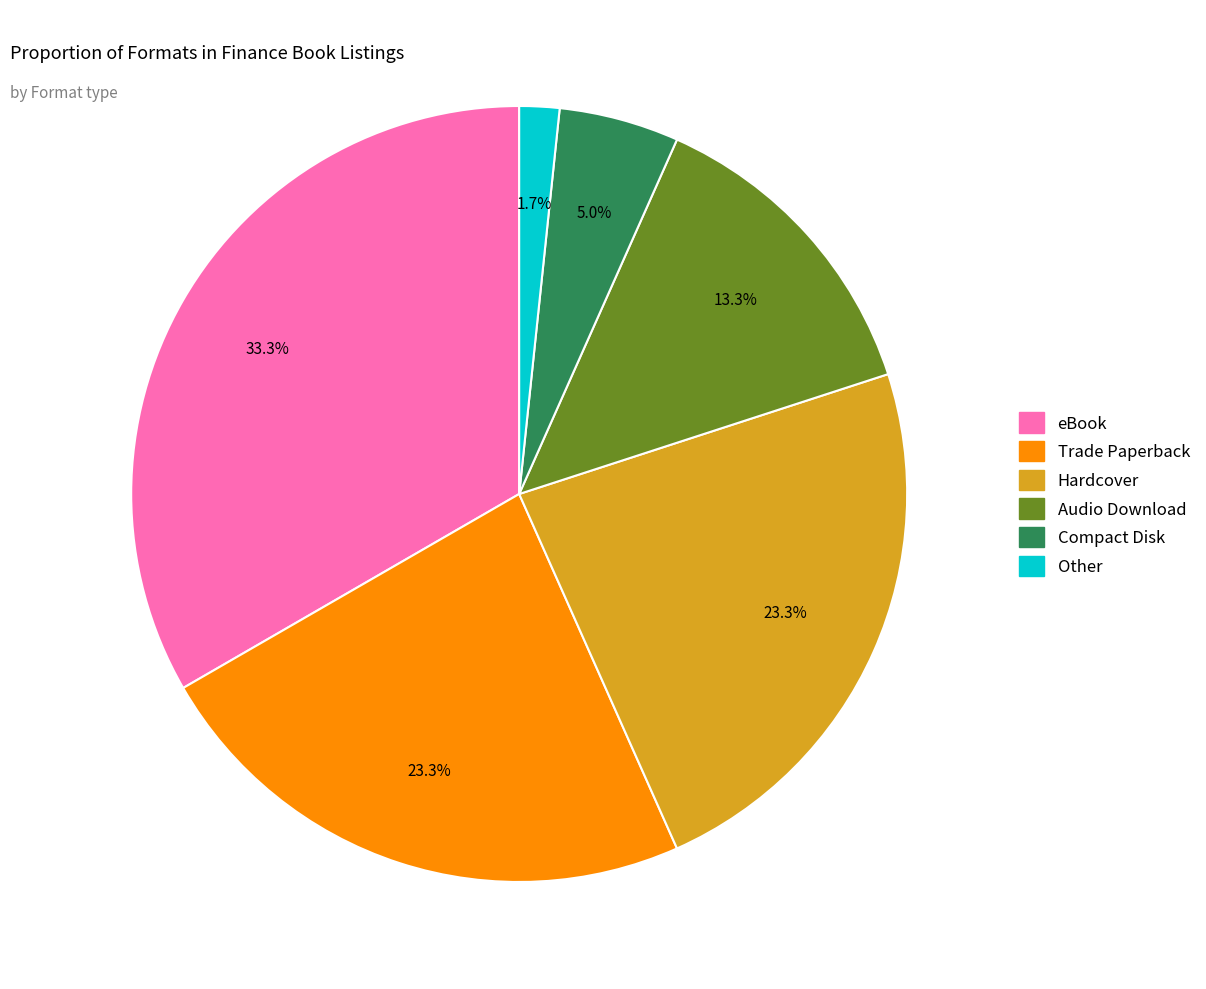

Which slice is the largest?

eBook